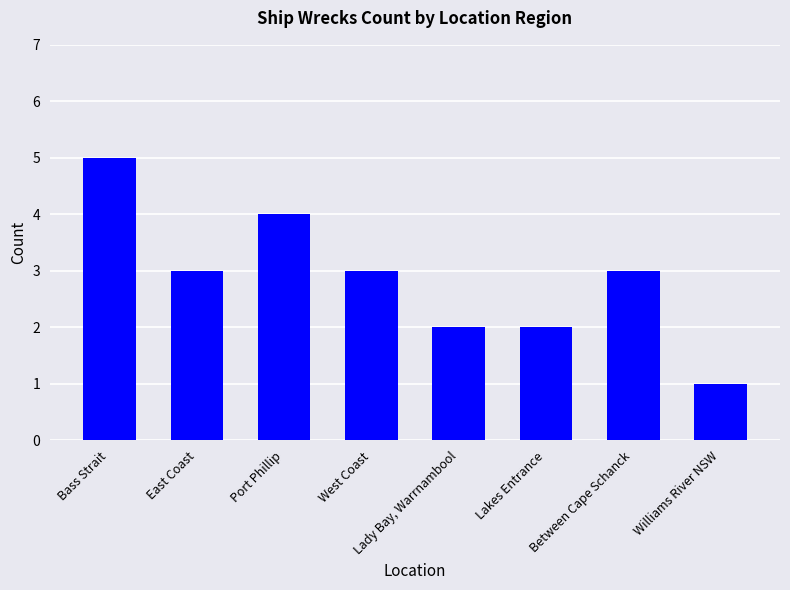

What is the difference between the maximum and minimum values?

4